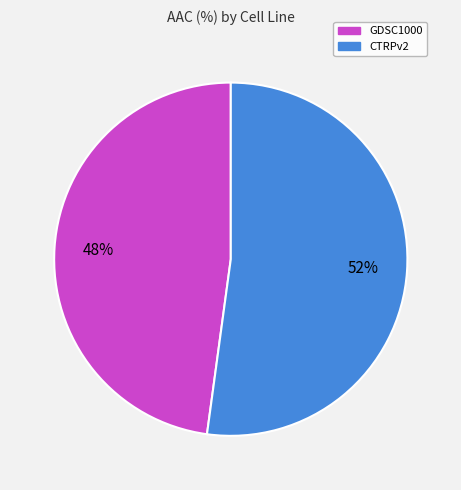

Between GDSC1000 and CTRPv2, which is larger?

CTRPv2